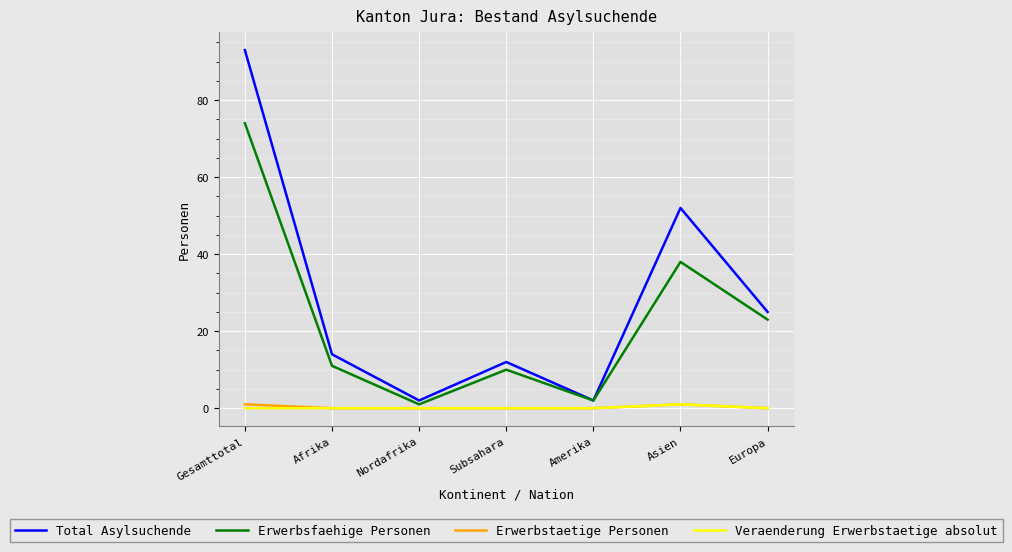

What is the difference between the second highest and second lowest values in the Total Asylsuchende series?

50